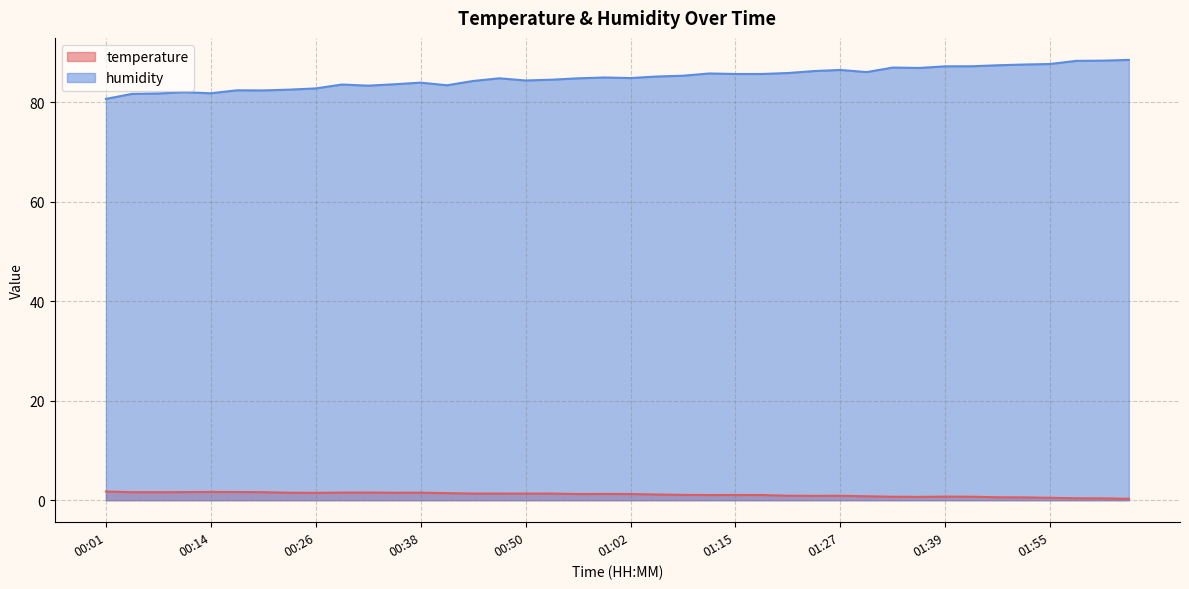

Reading left to right, list all the values displayed in this chart.

temperature: 1.8	1.6	1.6	1.6	1.7	1.6	1.6	1.5	1.5	1.5	1.5	1.5	1.5	1.4	1.3	1.3	1.3	1.3	1.2	1.3	1.2	1.1	1.1	1.0	1.1	1.0	0.9	0.9	0.9	0.8	0.7	0.7	0.7	0.7	0.6	0.6	0.5	0.4	0.4	0.3
humidity: 80.7	81.7	81.8	82.1	81.8	82.5	82.4	82.6	82.8	83.6	83.4	83.7	84.0	83.5	84.3	84.9	84.4	84.6	84.9	85.0	84.9	85.2	85.4	85.8	85.7	85.7	85.9	86.3	86.5	86.1	87.0	86.9	87.3	87.3	87.5	87.6	87.7	88.4	88.4	88.6